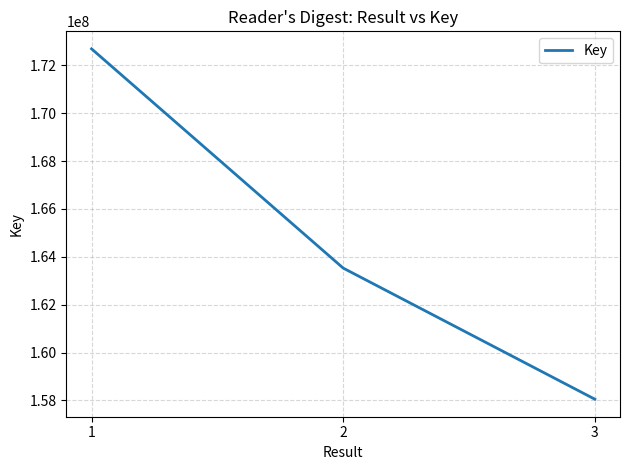

The value at 1 is 172686927. True or false?

True